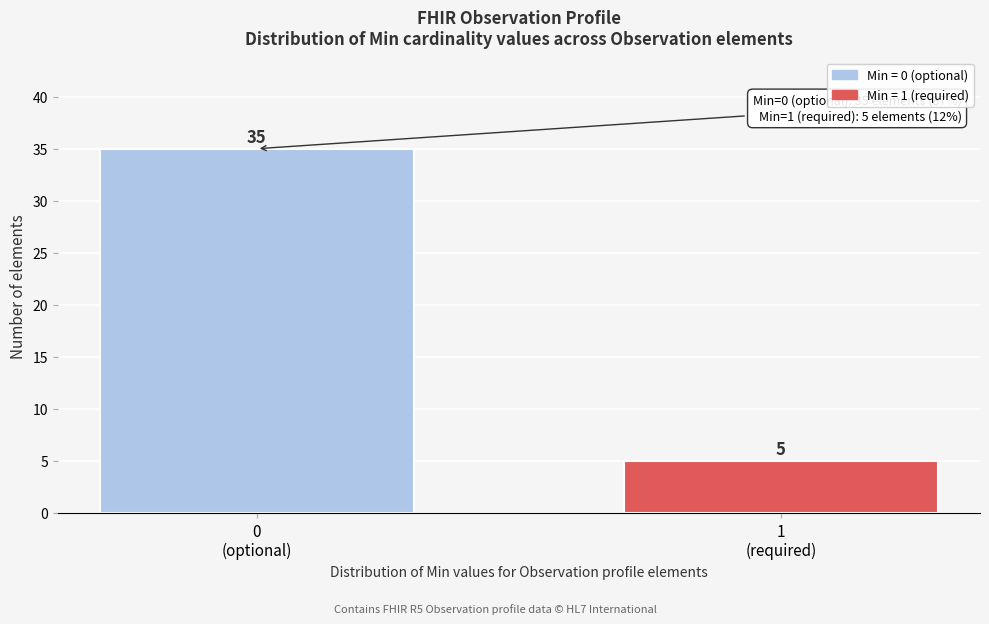

Reading left to right, transcribe all the data shown in this chart.

35	5